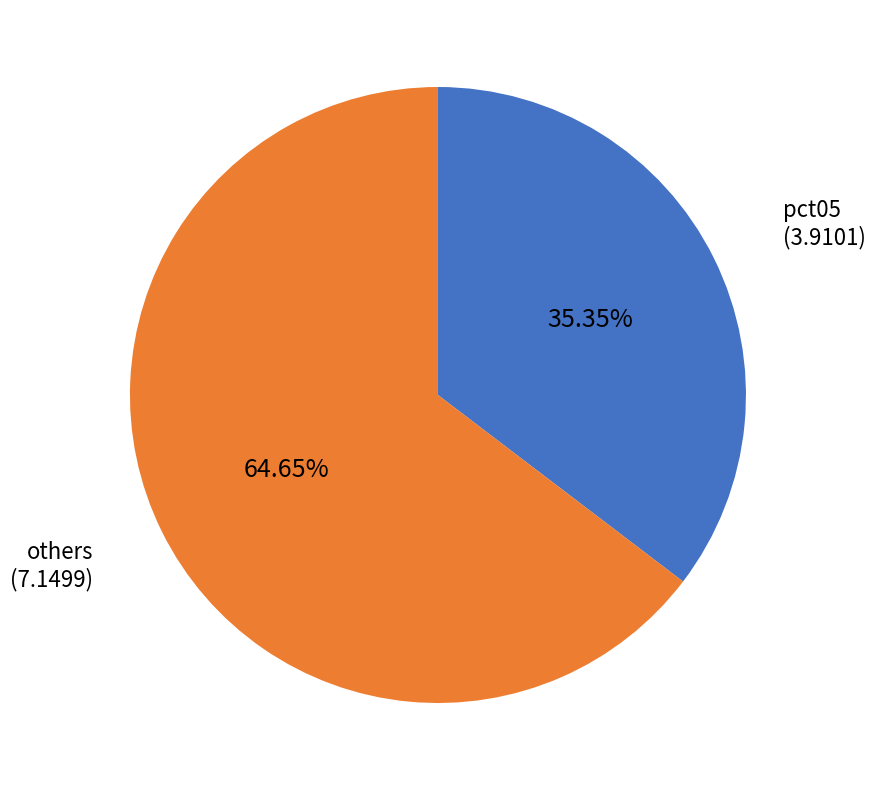

Is there any slice that represents more than half of the pie?

Yes